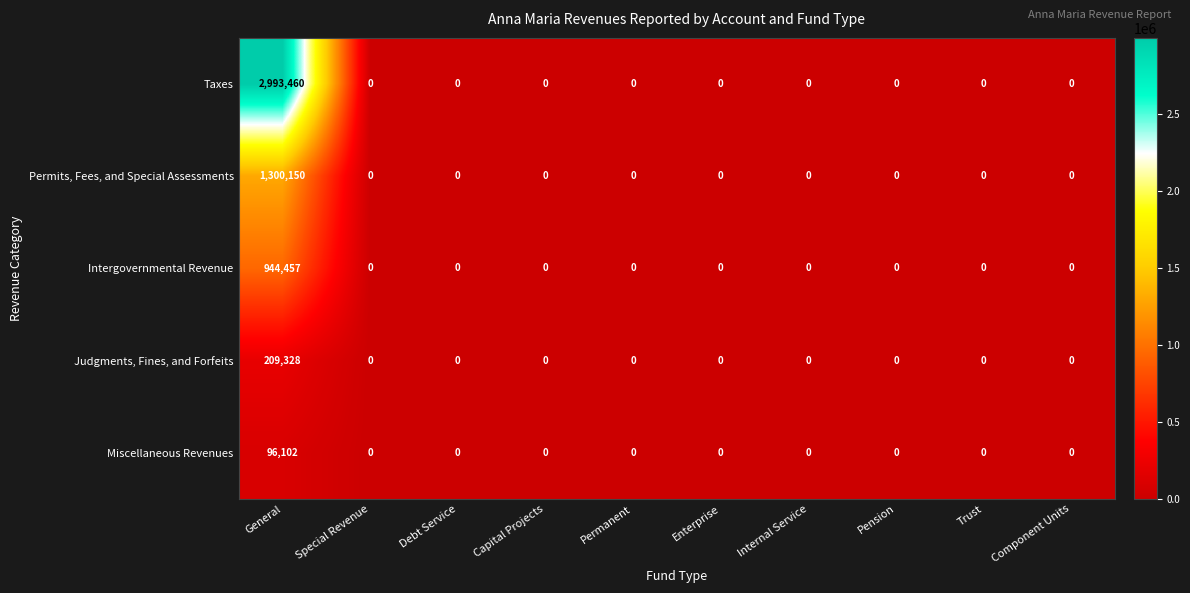

The Permits, Fees, and Special Assessments series shows 0 at Debt Service. True or false?

True